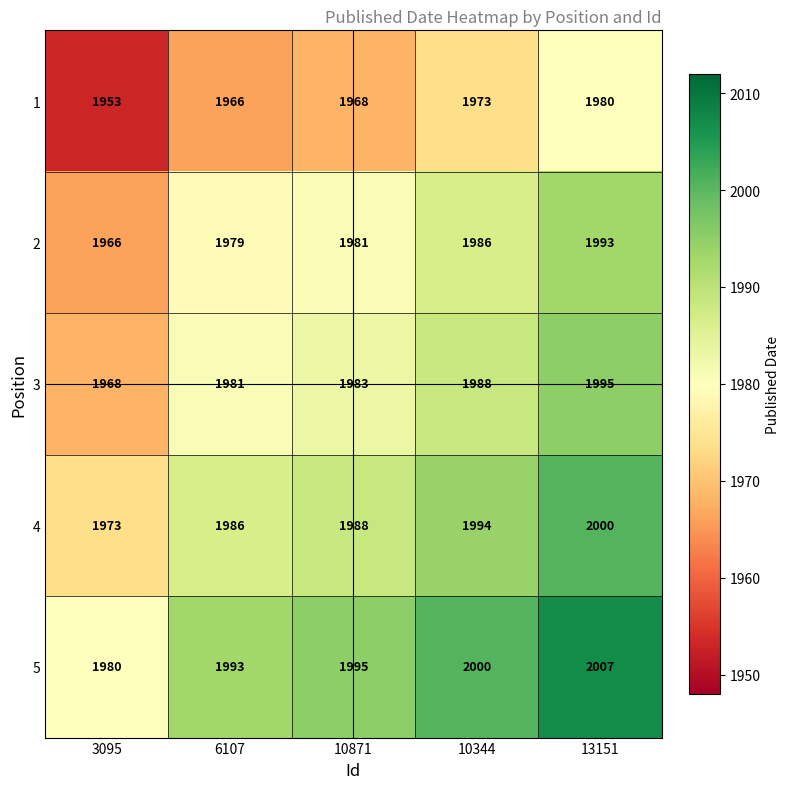

What is the approximate value of 5 at 6107?

1993